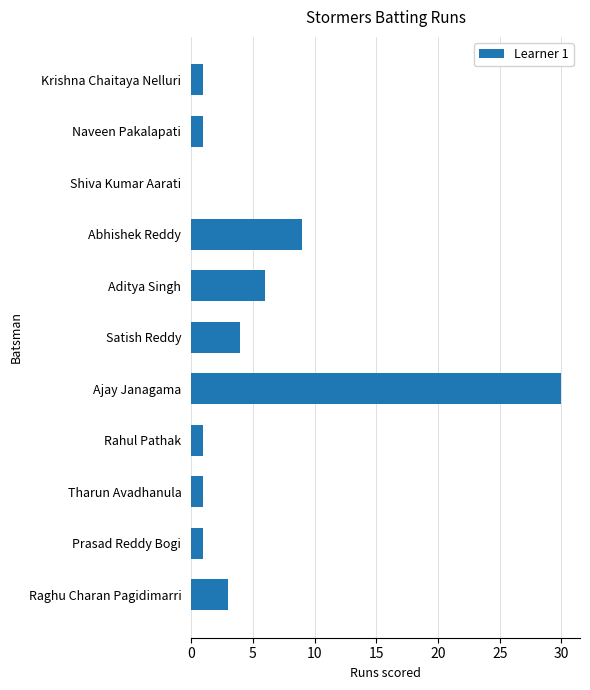

Does the chart contain stacked bars?

No